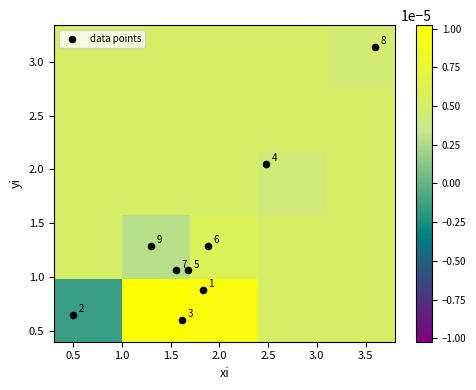

What value does the data have at 6?

1.3